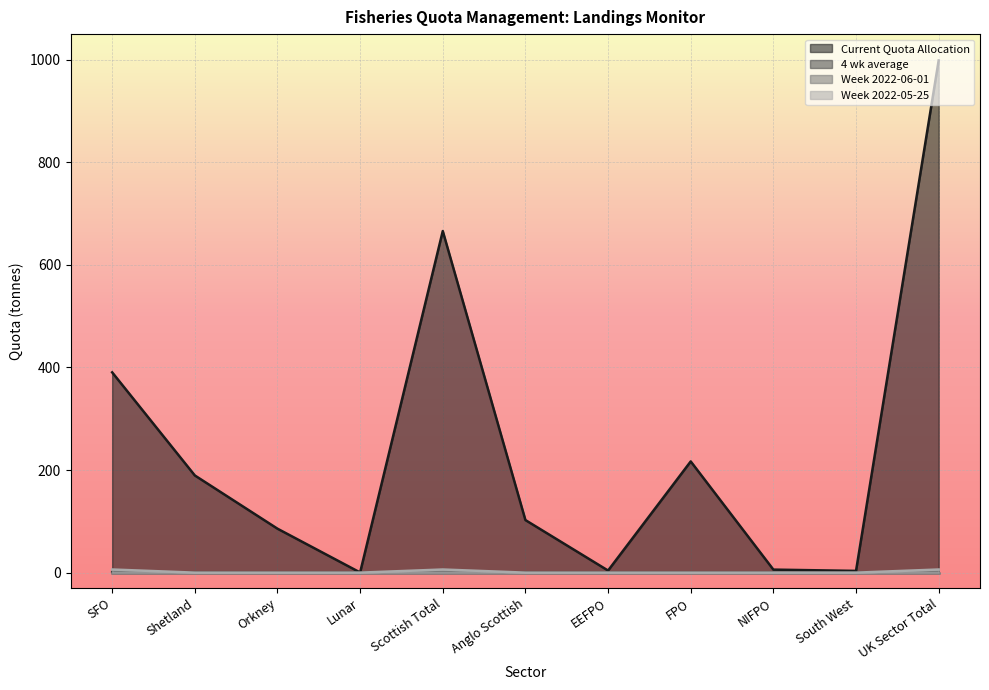

The value of Week 2022-05-25 at NIFPO is -3.1. True or false?

False